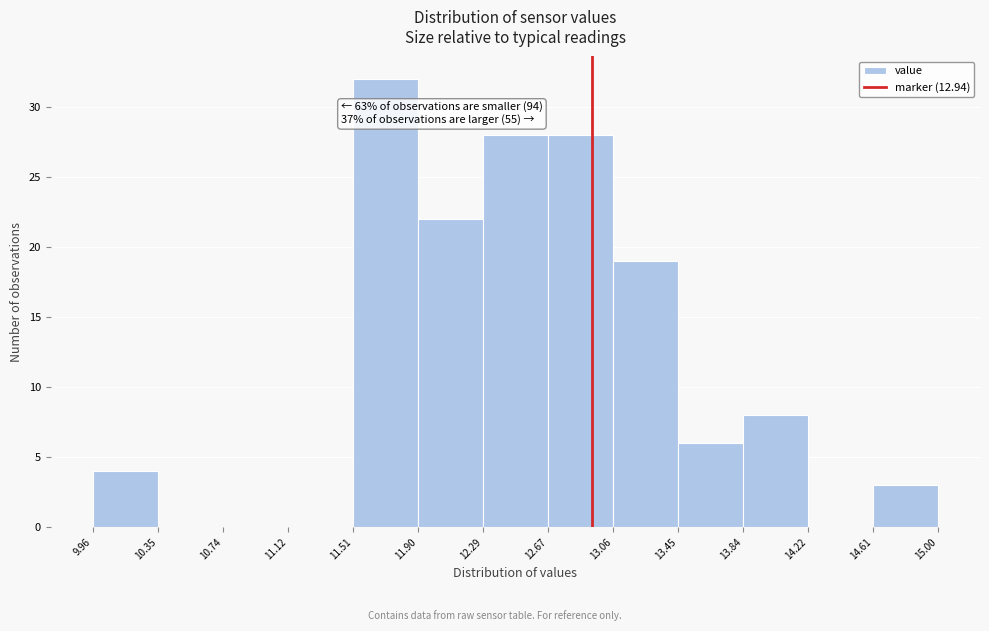

Over which range of the x-axis is the bar tallest?

11.51 to 11.90